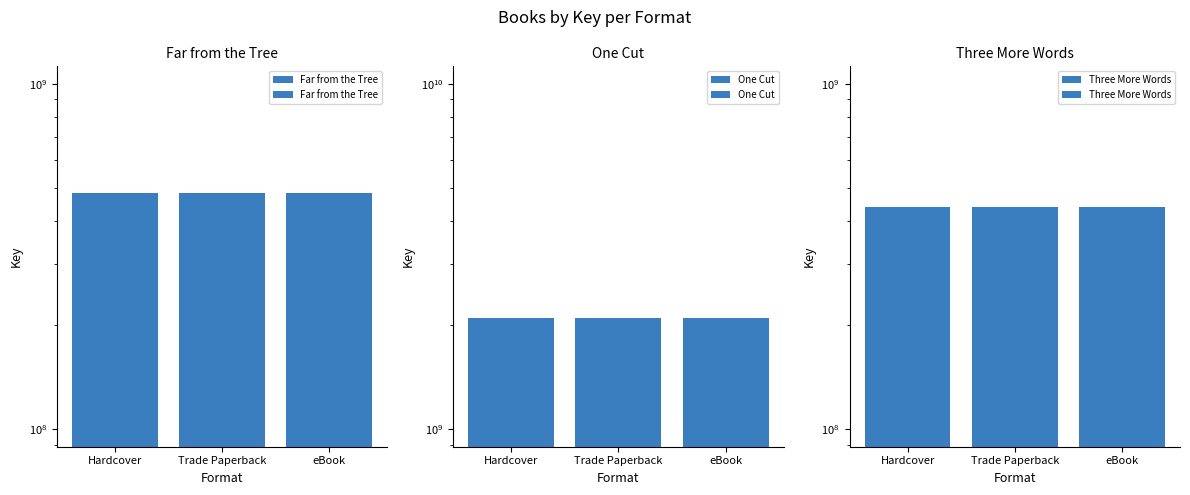

How many categories are shown in the chart?

3